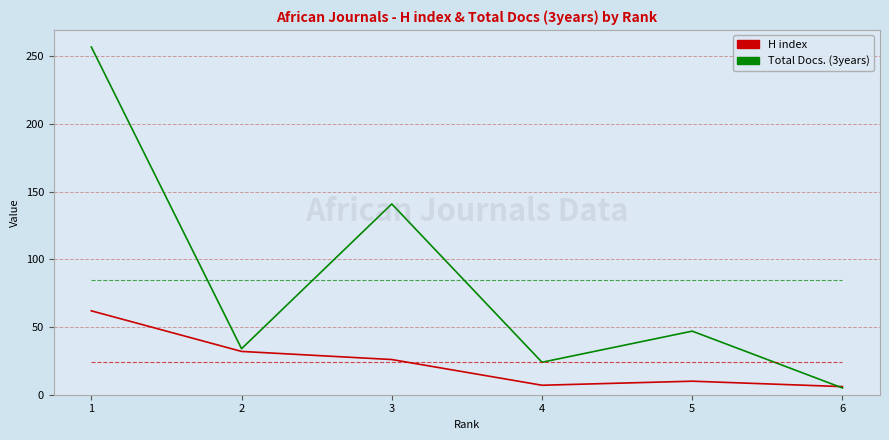

What is the total value across all series at 3?

275.5